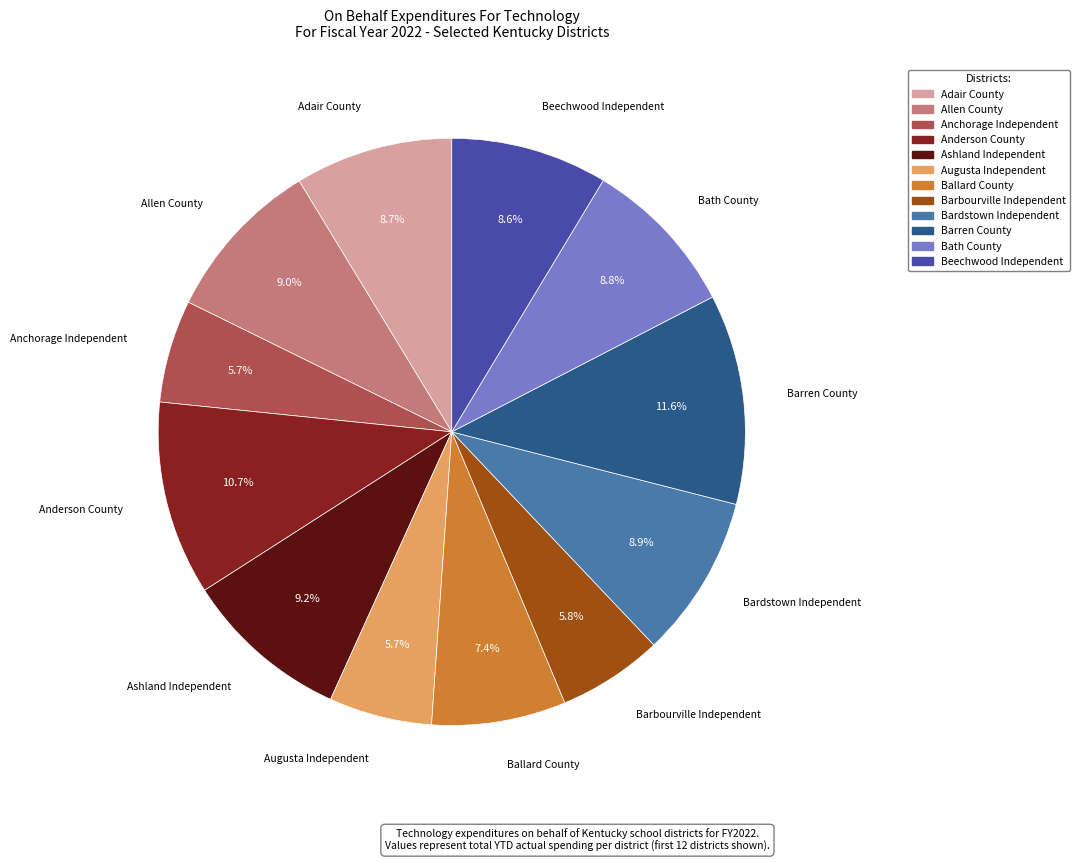

How many slices are in this pie chart?

12